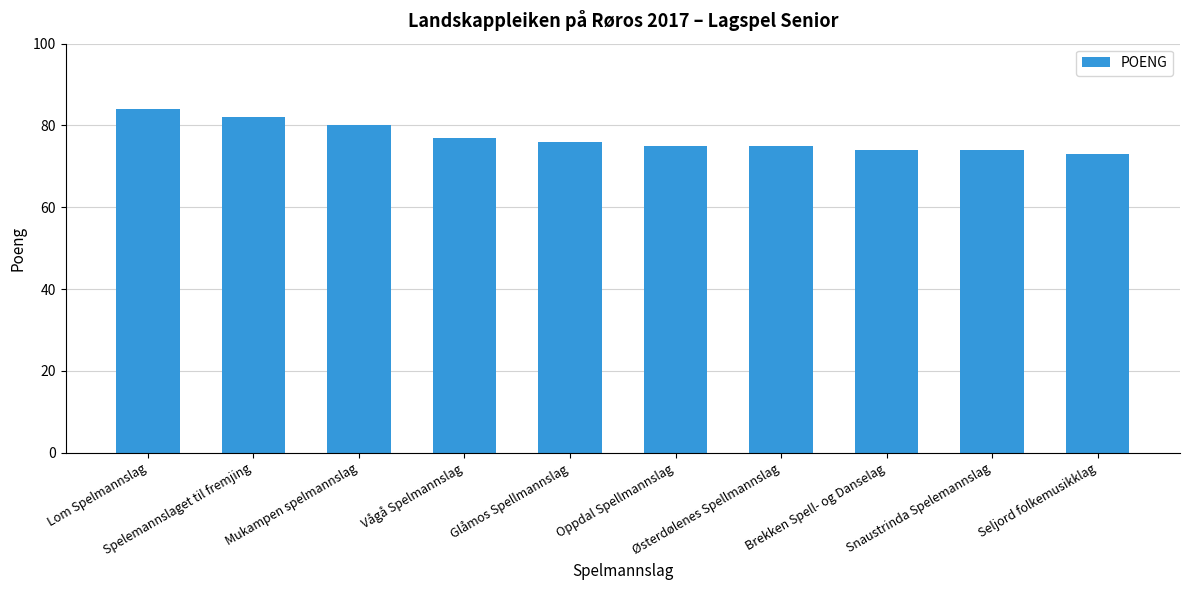

What is the label of the 2nd bar from the left?

Spelemannslaget til fremjing